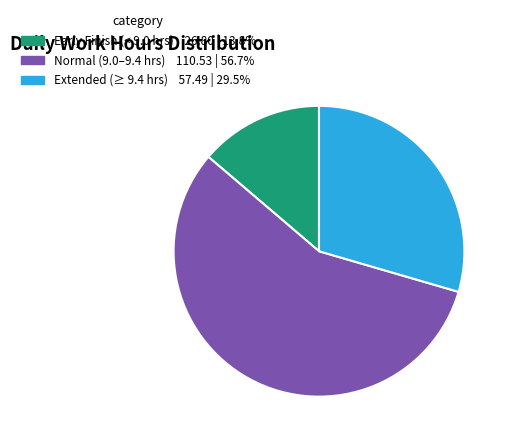

Is there any slice that represents more than half of the pie?

Yes